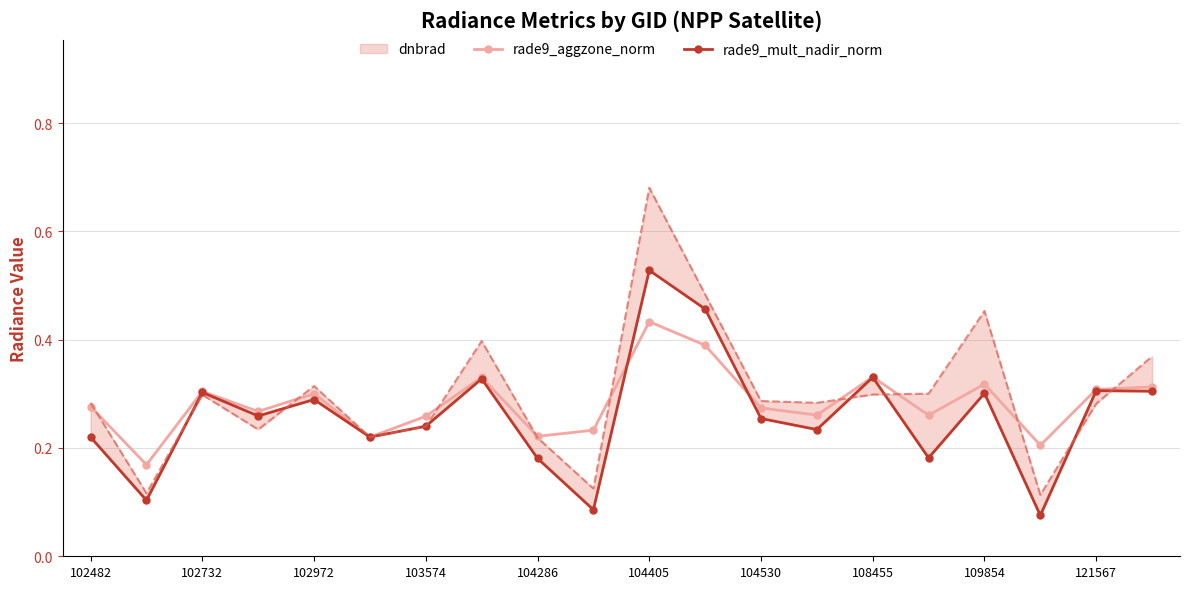

List the series in order of their peak value, highest first.

rade9_mult_nadir_norm, rade9_aggzone_norm